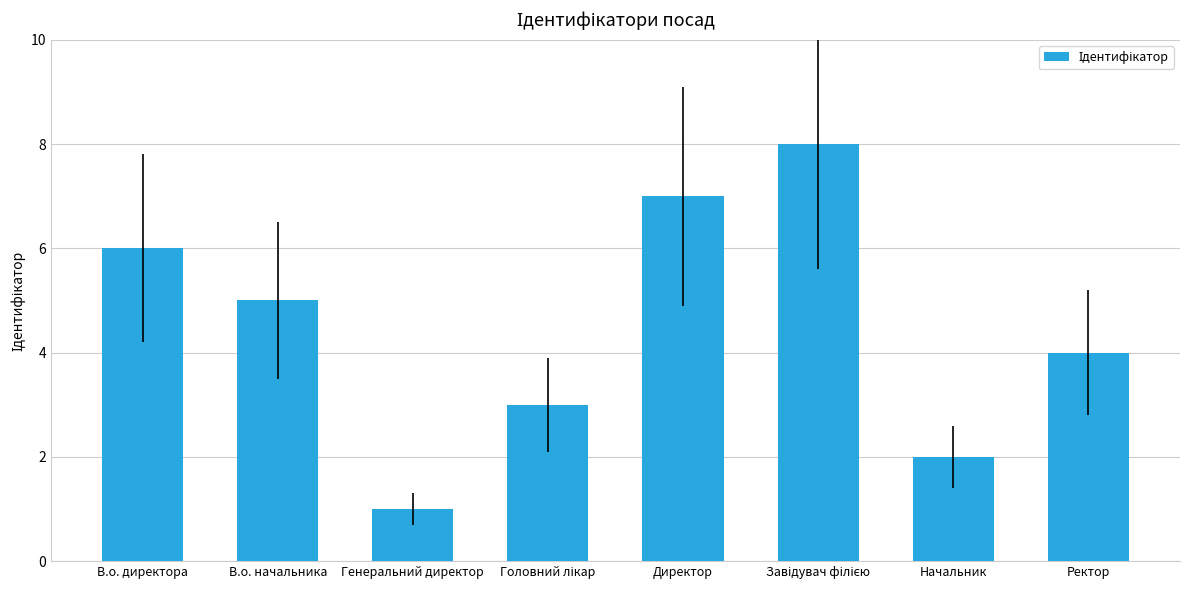

What is the greatest value displayed?

8